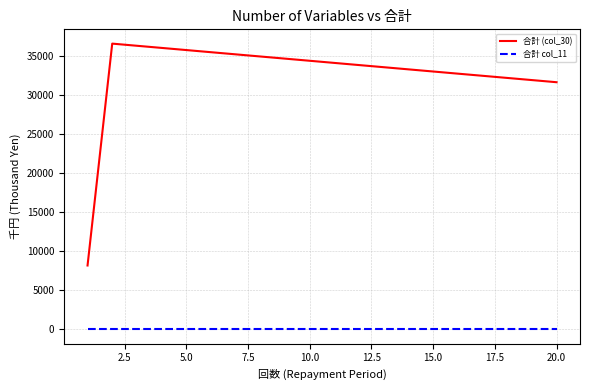

Which series has the largest total across all categories?

合計 (col_30)